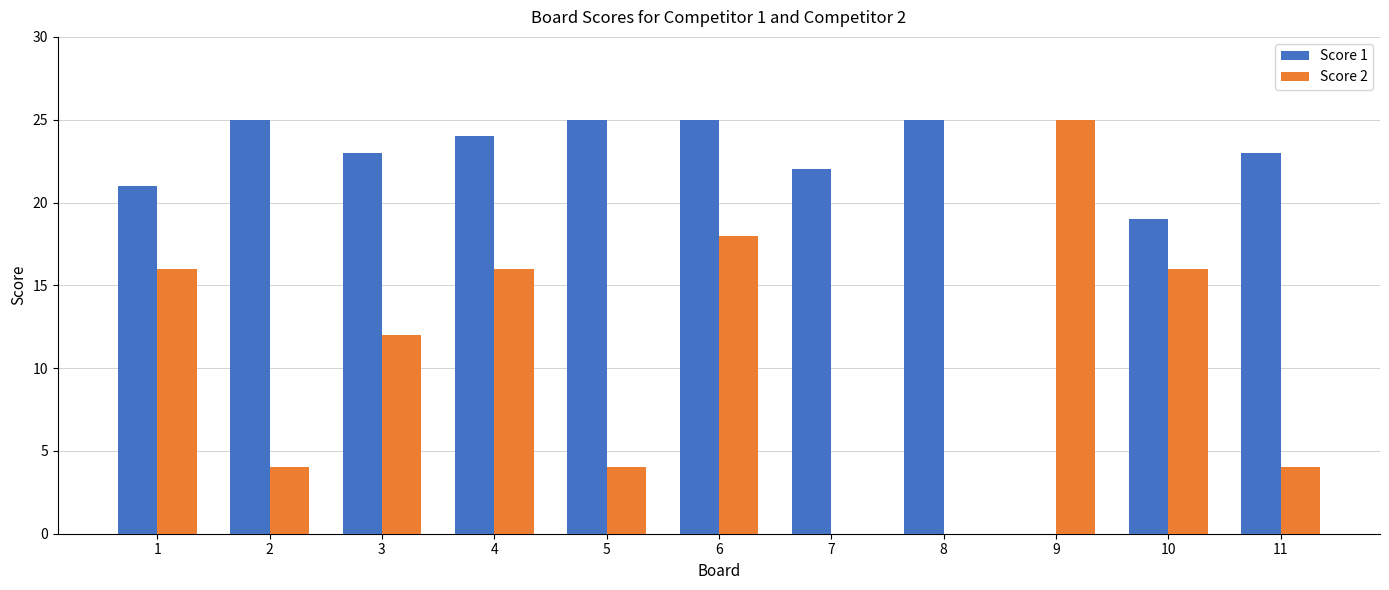

What is the sum of all Score 2 values?

115